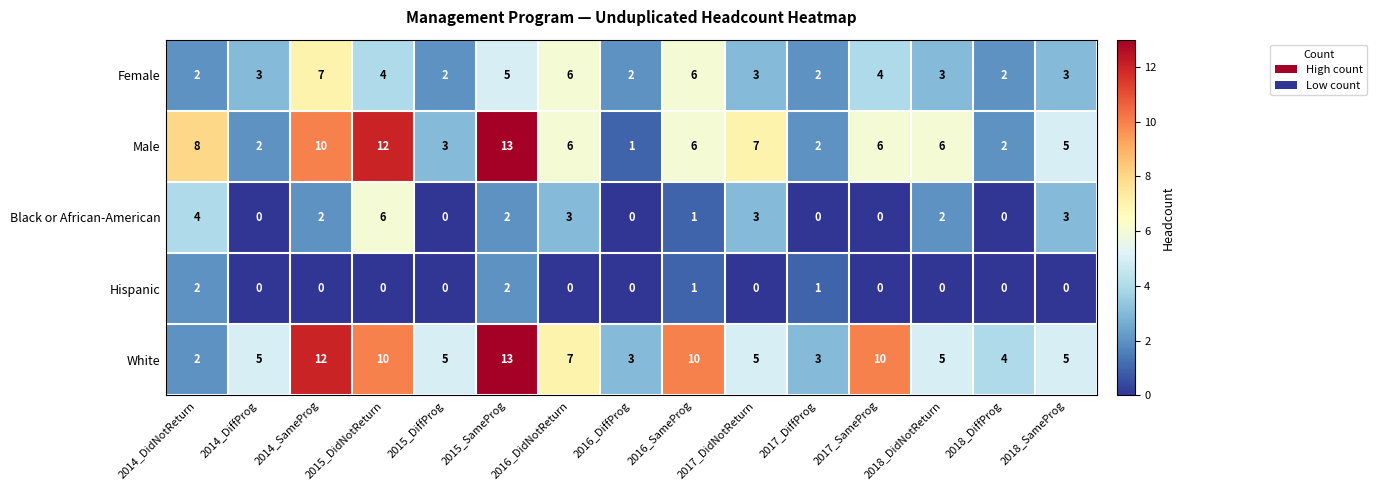

What is the sum of the Black or African-American values at 2017_DidNotReturn and 2016_DidNotReturn?

6